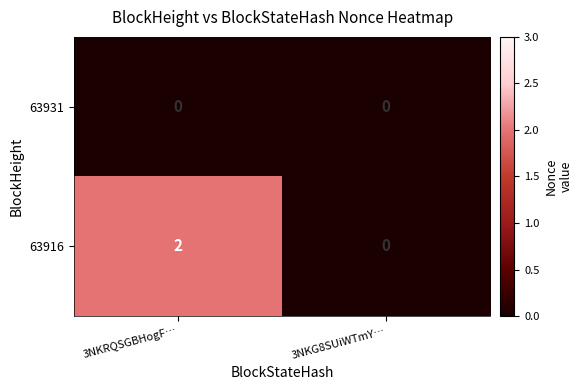

How many data points in 63916 are less than 2?

1